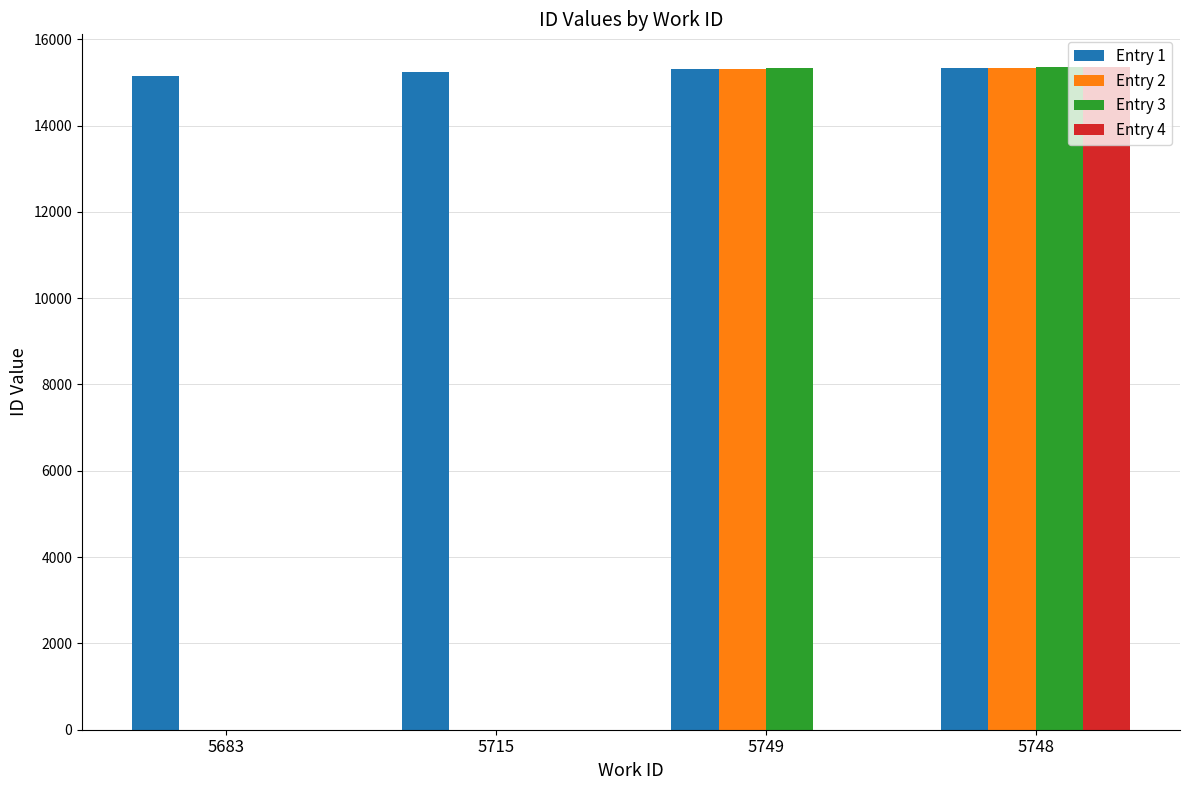

What is the total value across all series at 5748?

61380